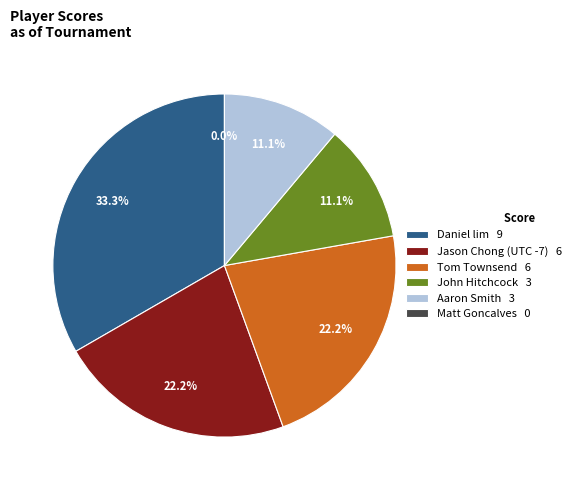

True or false: Daniel lim accounts for 33% of the total.

True